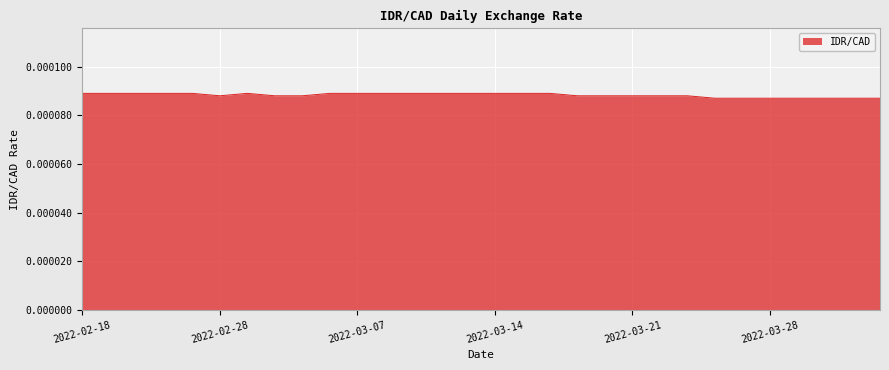

List the labels in order of value, largest first.

2022-02-18, 2022-02-22, 2022-02-23, 2022-02-24, 2022-02-25, 2022-03-01, 2022-03-04, 2022-03-07, 2022-03-08, 2022-03-09, 2022-03-10, 2022-03-11, 2022-03-14, 2022-03-15, 2022-03-16, 2022-02-28, 2022-03-02, 2022-03-03, 2022-03-17, 2022-03-18, 2022-03-21, 2022-03-22, 2022-03-23, 2022-03-24, 2022-03-25, 2022-03-28, 2022-03-29, 2022-03-30, 2022-03-31, 2022-04-01